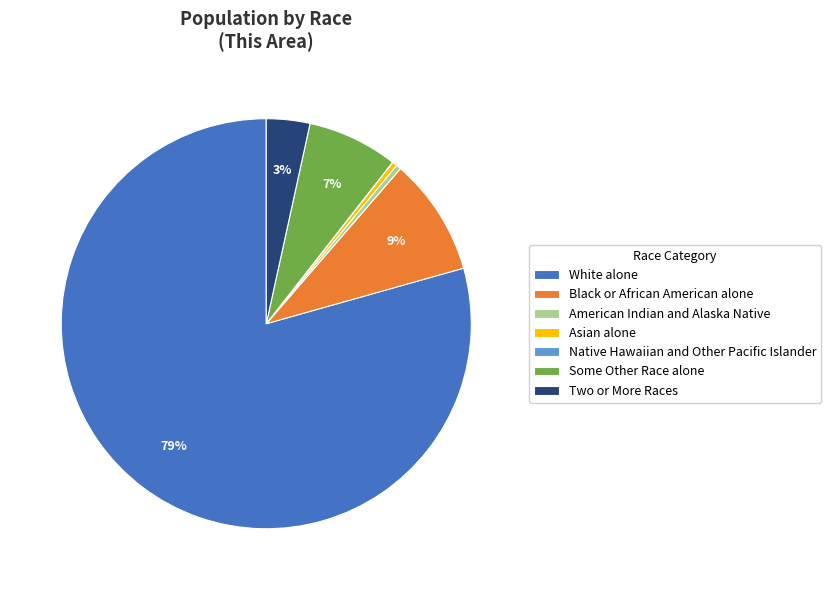

To the nearest percent, what is the average slice percentage?

14%